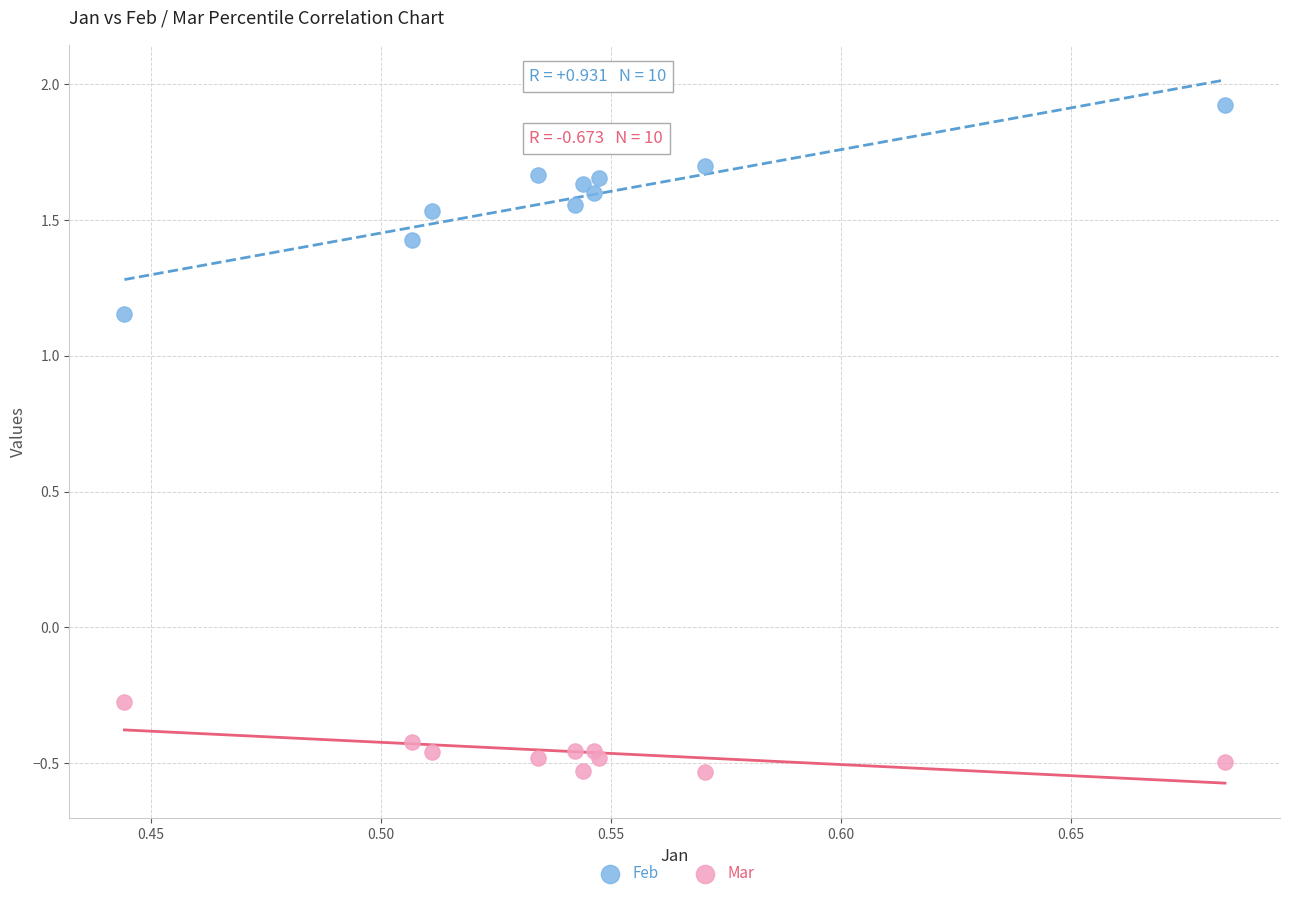

Across all series, what Y value is closest to 0?

-0.3